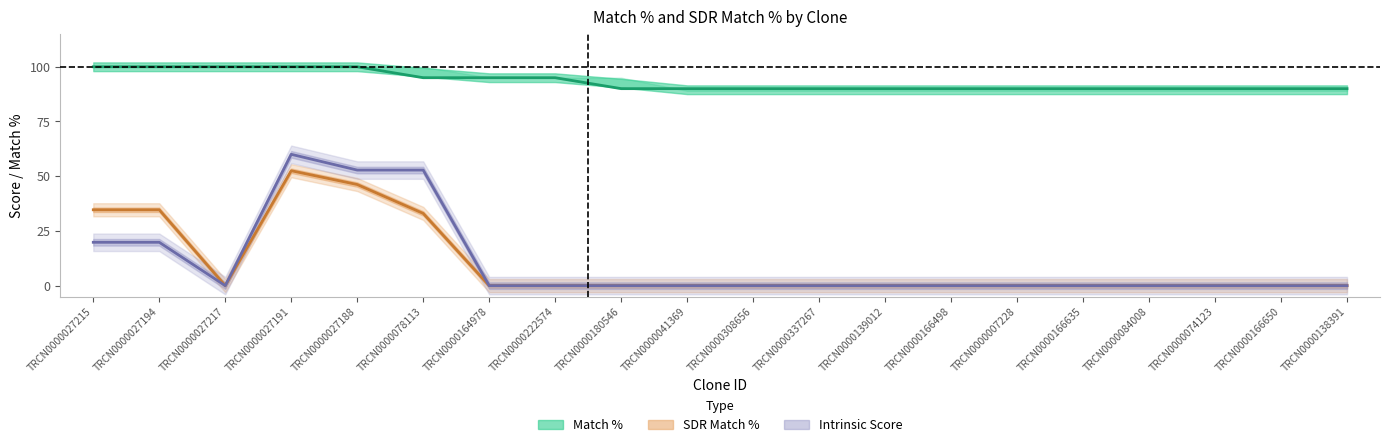

Reading left to right, extract all data points from this chart.

Match %: 100.0	100.0	100.0	100.0	100.0	95.0	95.0	95.0	90.0	90.0	90.0	90.0	90.0	90.0	90.0	90.0	90.0	90.0	90.0	90.0
Intrinsic Score: 19.8	19.8	0.0	60.0	52.8	52.8	0.0	0.0	0.0	0.0	0.0	0.0	0.0	0.0	0.0	0.0	0.0	0.0	0.0	0.0
Adjusted Score: 34.6	34.6	0.0	52.5	46.2	33.0	0.0	0.0	0.0	0.0	0.0	0.0	0.0	0.0	0.0	0.0	0.0	0.0	0.0	0.0